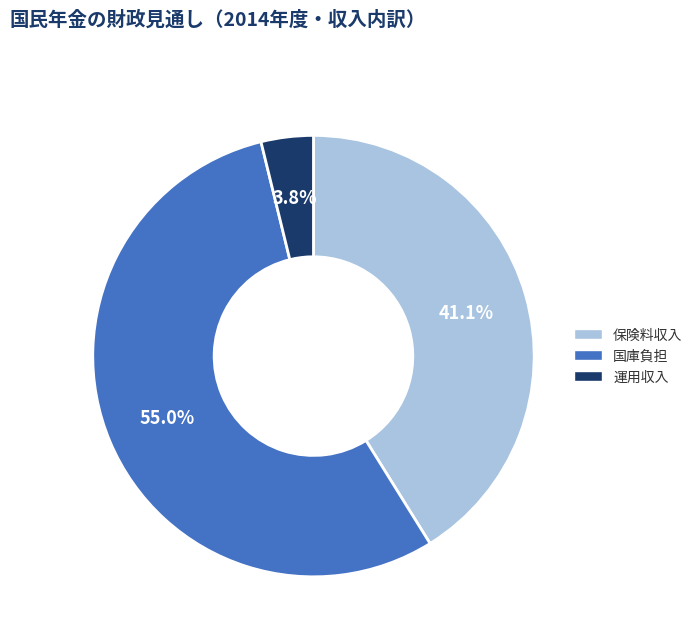

Is there a majority slice in this chart?

Yes